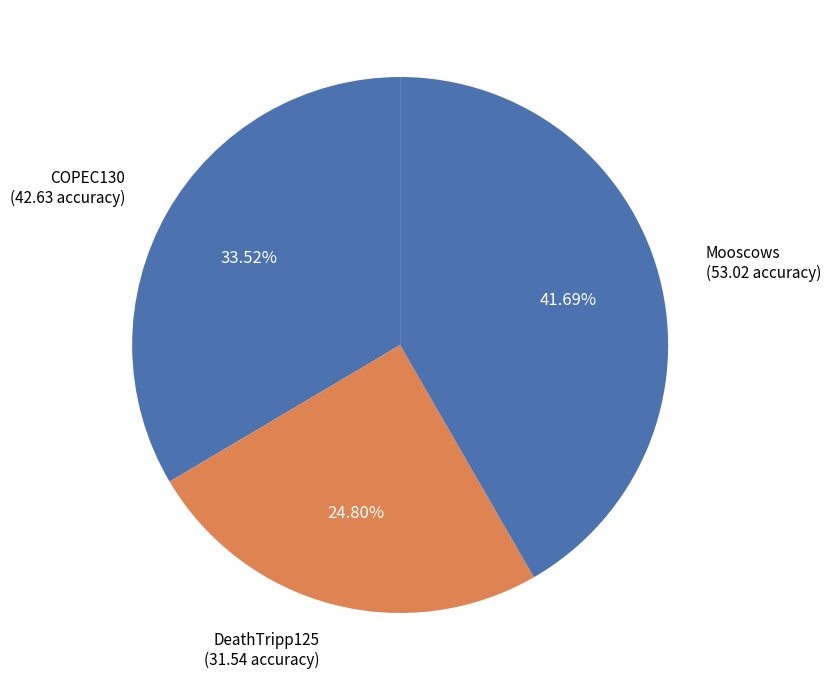

What is the smallest slice in the pie chart?

DeathTripp125